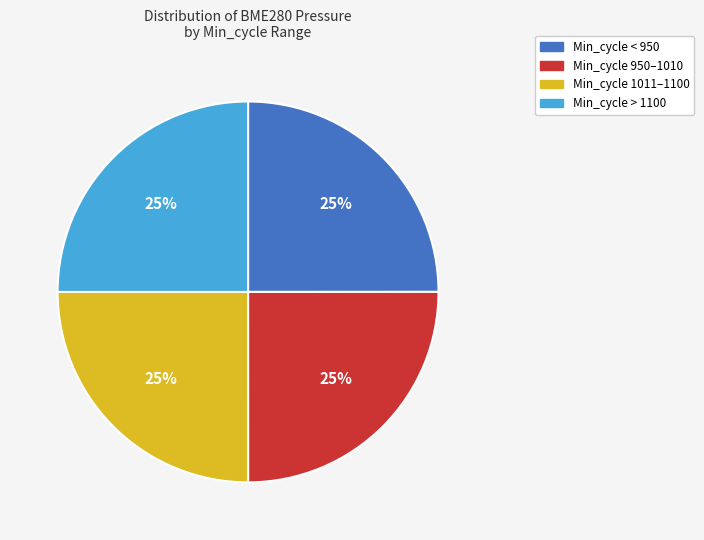

Is it true that Min_cycle < 950 is 13% of the pie?

False